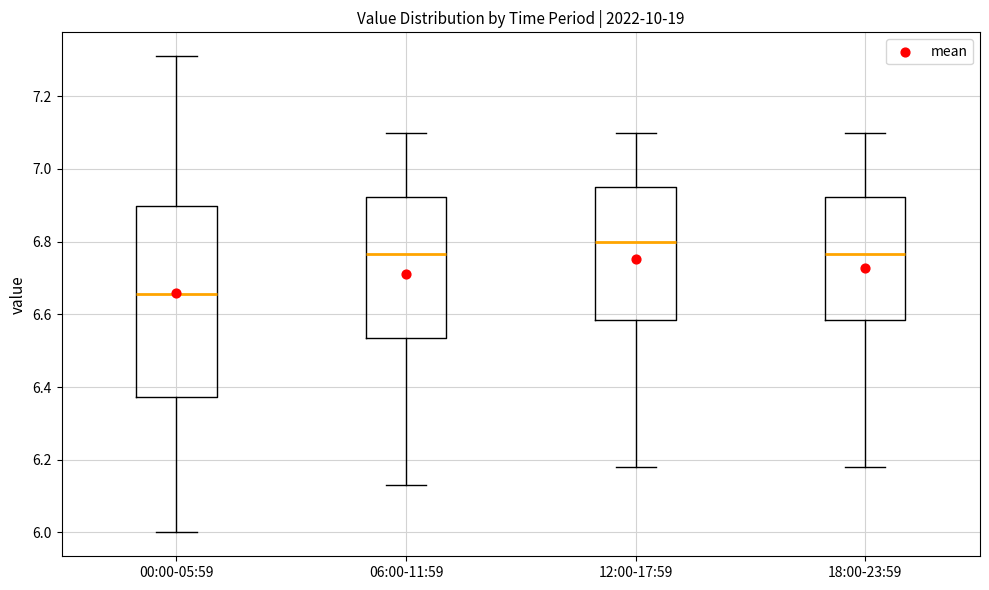

Reading left to right, transcribe this box plot: for each box, give where its median line is, the range the box spans, and where its two whiskers end, as read against the y-axis. The values are not printed on the chart, so give them approximately, as read against the axis.

00:00-05:59: median 6.66, box 6.38 to 6.90, whiskers 6.00 to 7.32
06:00-11:59: median 6.76, box 6.54 to 6.92, whiskers 6.14 to 7.10
12:00-17:59: median 6.80, box 6.58 to 6.96, whiskers 6.18 to 7.10
18:00-23:59: median 6.76, box 6.58 to 6.92, whiskers 6.18 to 7.10